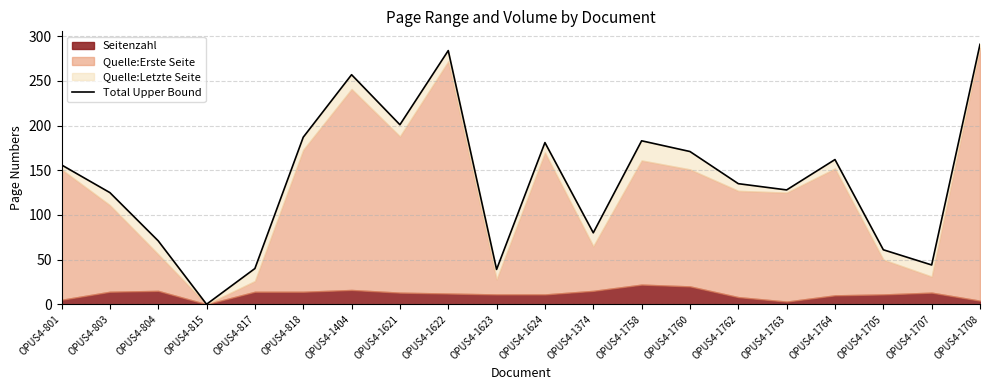

Reading left to right, list all the values displayed in this chart.

OPUS4-801=156	OPUS4-803=125	OPUS4-804=71	OPUS4-815=0	OPUS4-817=40	OPUS4-818=187	OPUS4-1404=257	OPUS4-1621=201	OPUS4-1622=284	OPUS4-1623=39	OPUS4-1624=181	OPUS4-1374=80	OPUS4-1758=183	OPUS4-1760=171	OPUS4-1762=135	OPUS4-1763=128	OPUS4-1764=162	OPUS4-1705=61	OPUS4-1707=44	OPUS4-1708=291